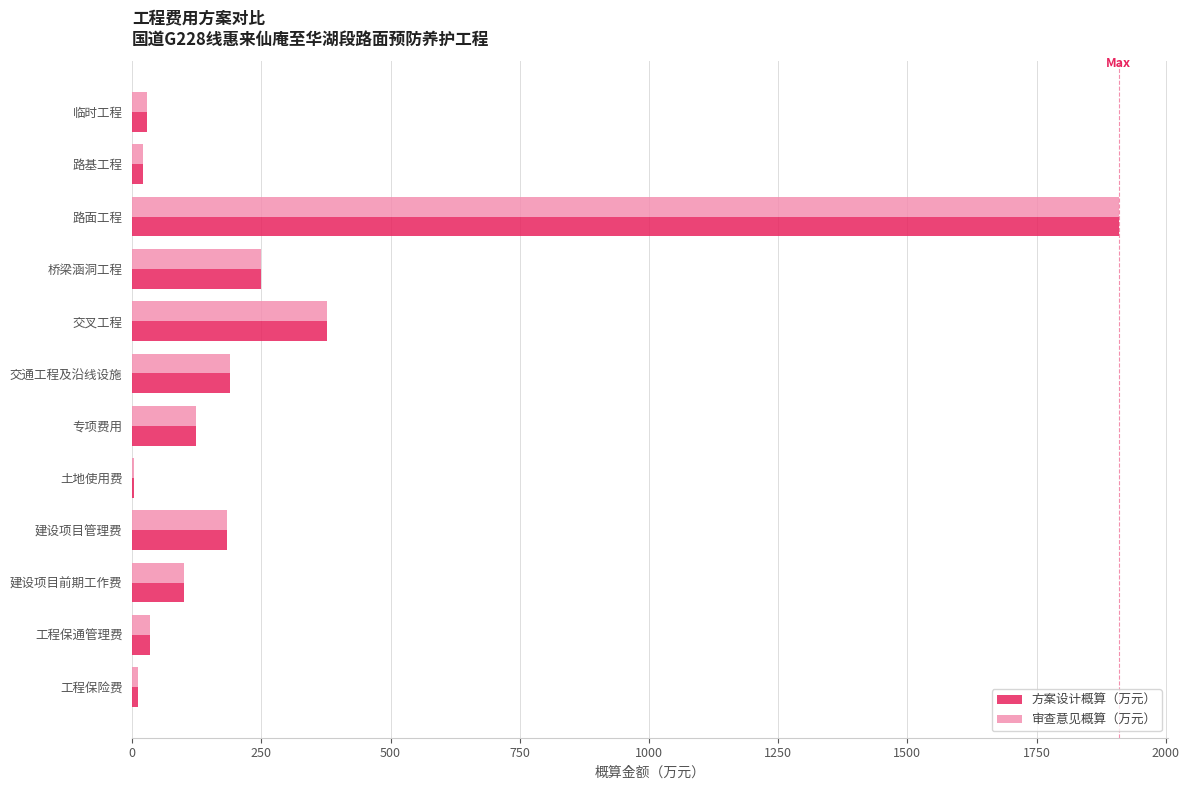

What is the average value of the 方案设计概算（万元） series?

269.1